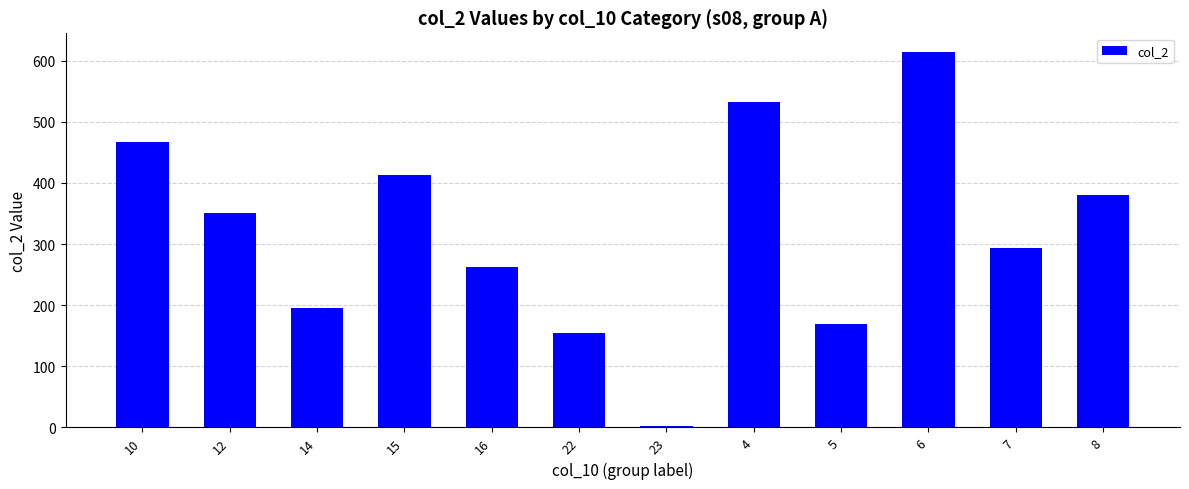

Are the bars grouped side by side (vs. stacked)?

No